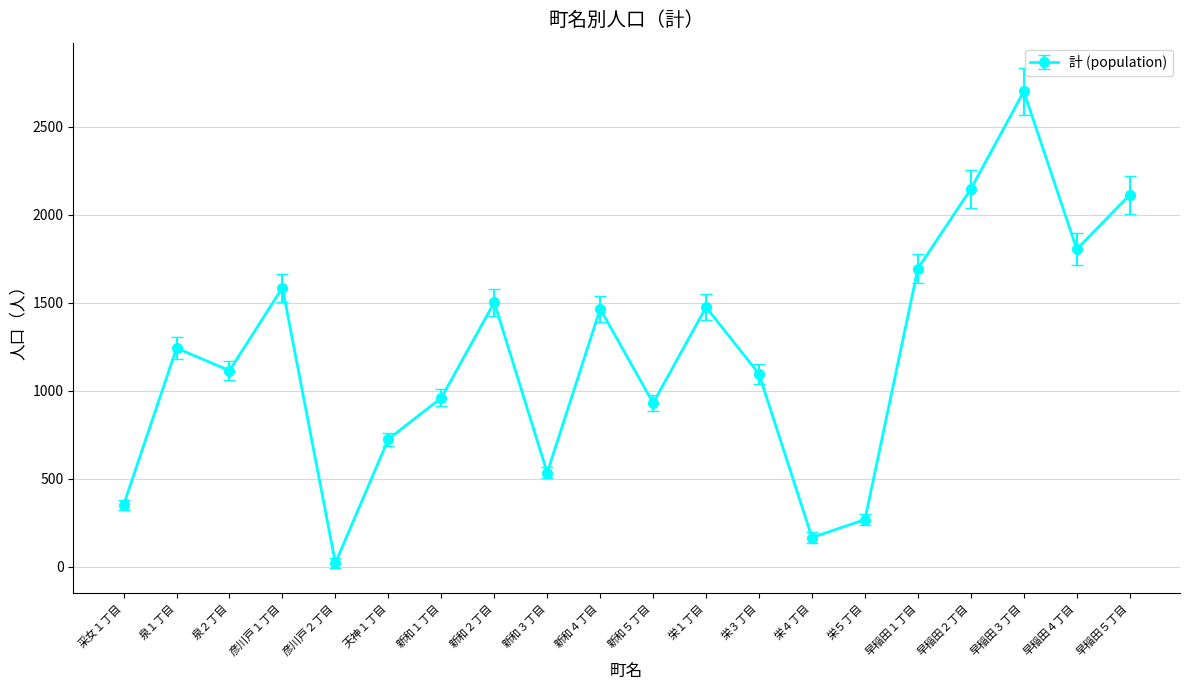

What is the change in value from 泉２丁目 to 早稲田５丁目?

+998